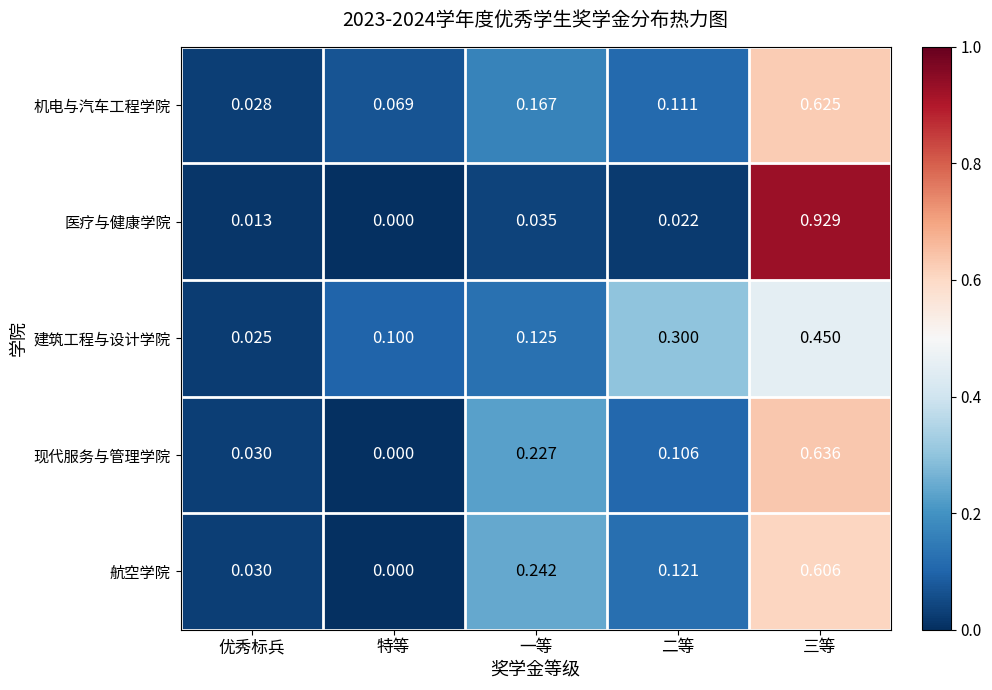

Rank the series by their maximum value, from lowest to highest.

建筑工程与设计学院, 航空学院, 机电与汽车工程学院, 现代服务与管理学院, 医疗与健康学院